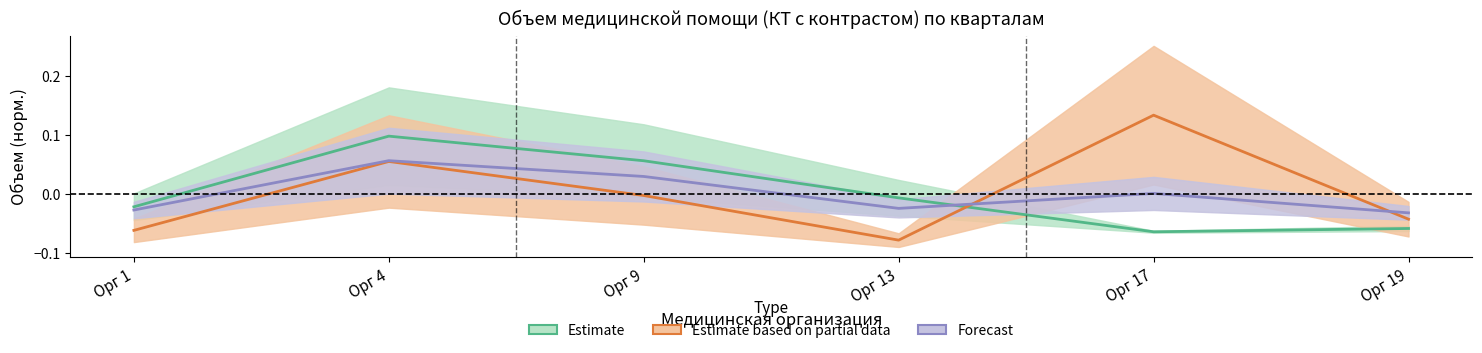

What is the minimum value for Объем (Страховая компания)?

-0.1